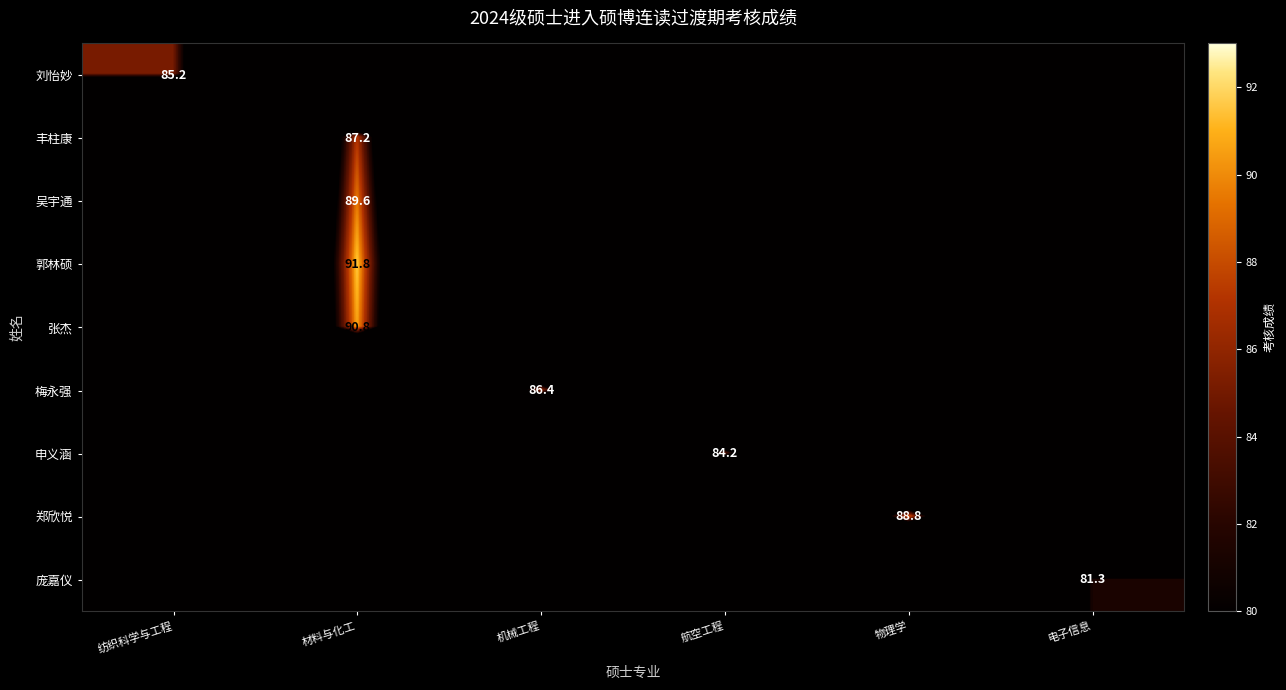

True or false: 庞嘉仪 has a value of 81.3 at 电子信息.

True